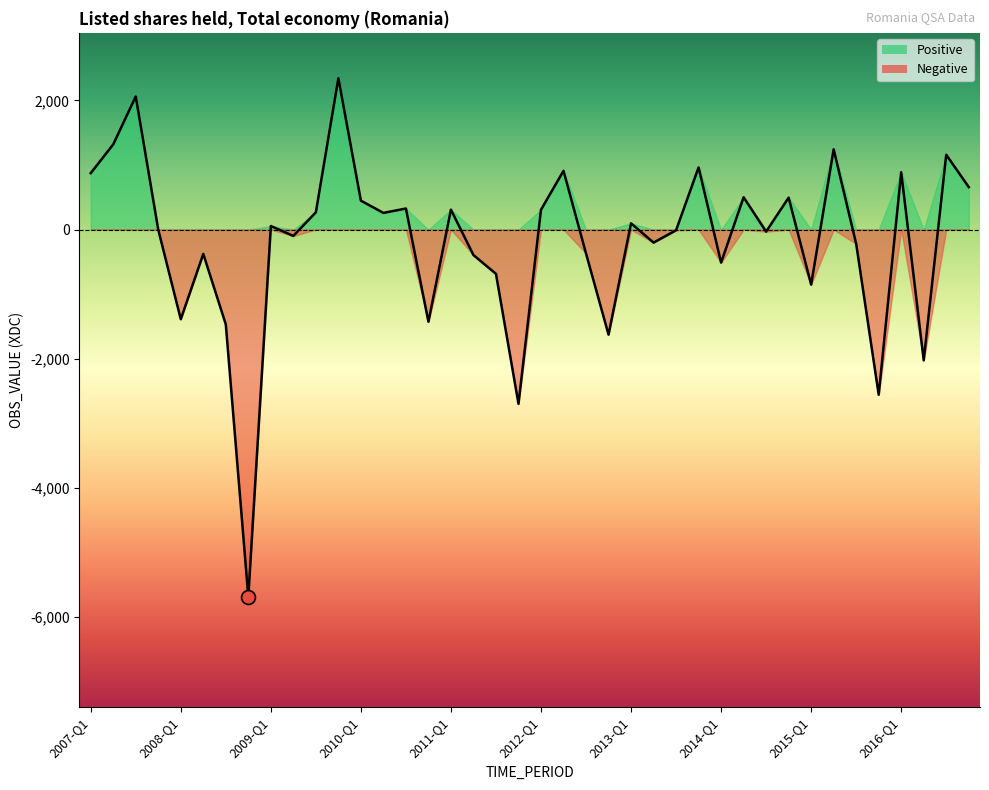

True or false: the data shows 2343.7 at 2009-Q4.

True